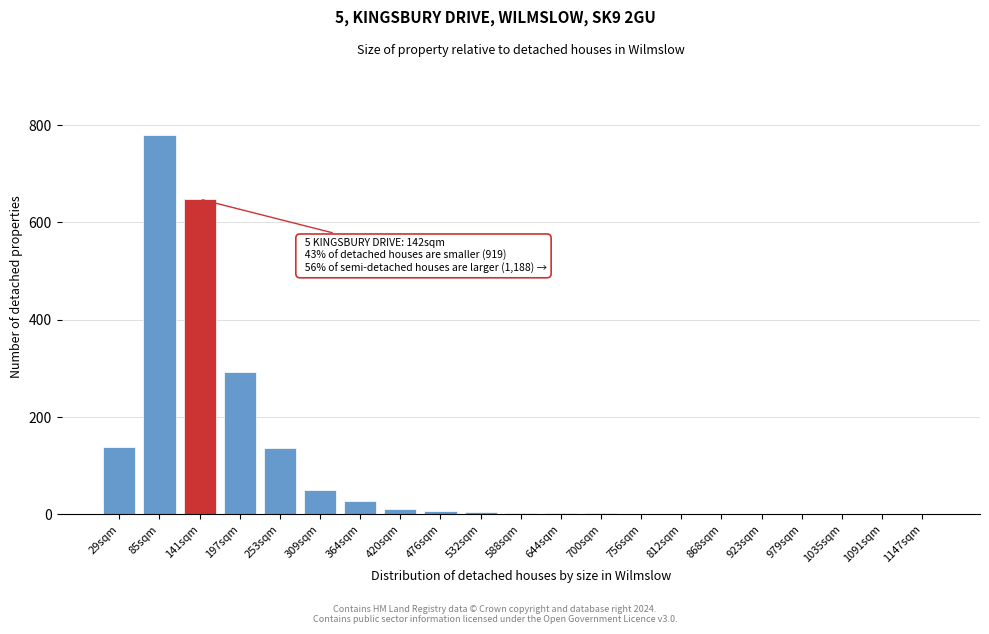

At which category does the chart reach its peak across all series?

85sqm